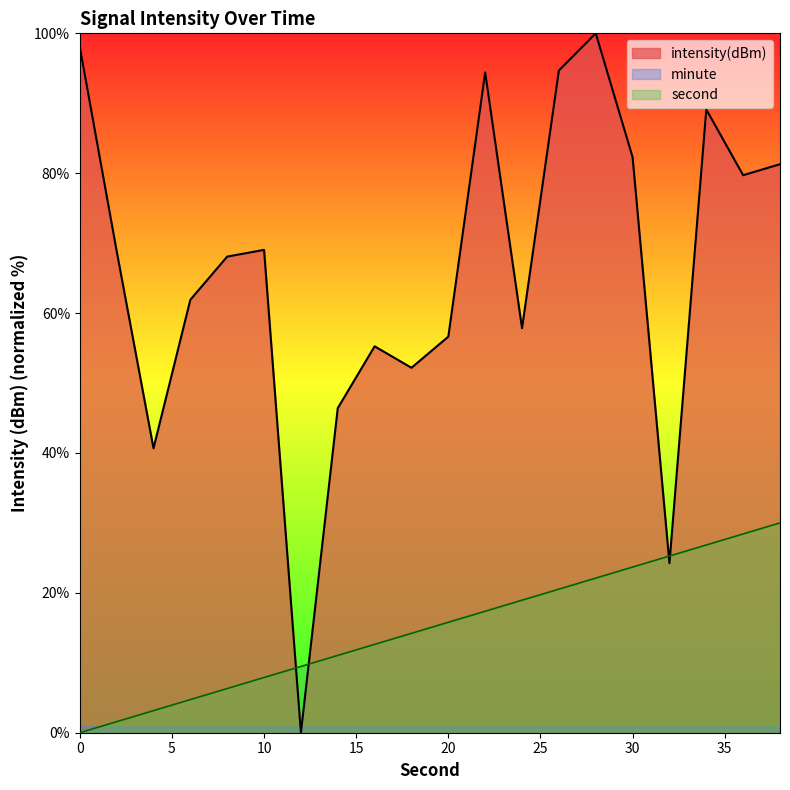

After their last crossing, which series has the higher values: second or intensity(dBm)?

intensity(dBm)